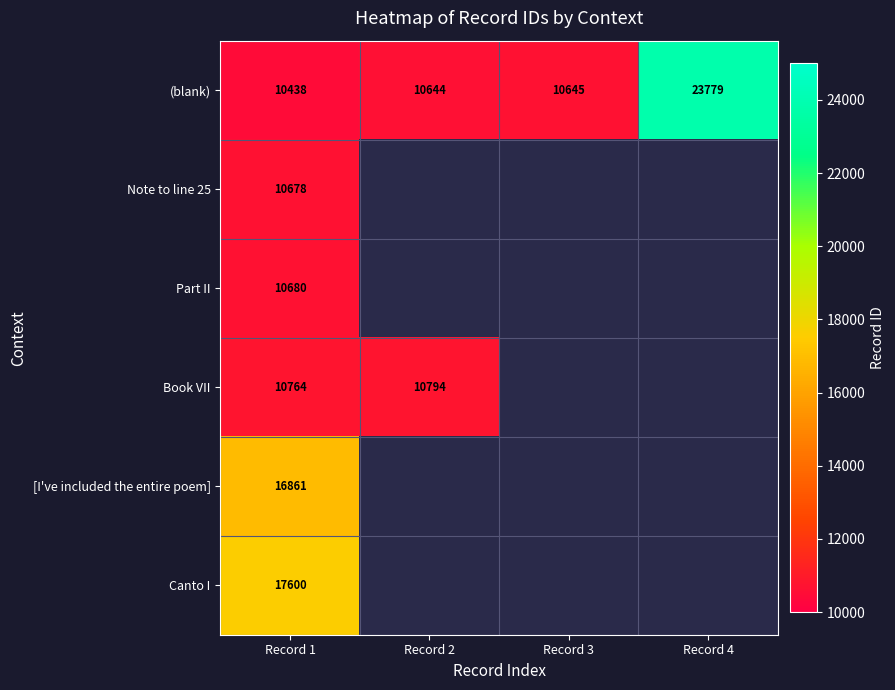

Rank the series at Record 1 from lowest to highest value.

(blank), Note to line 25, Part II, Book VII, [I've included the entire poem], Canto I